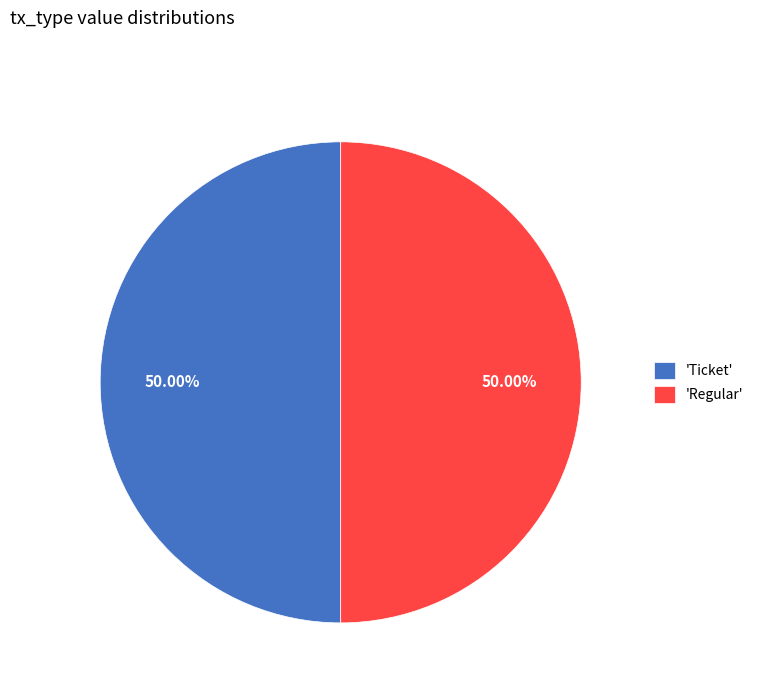

Approximately how many times larger is the value at 'Regular' compared to 'Ticket'?

1.0